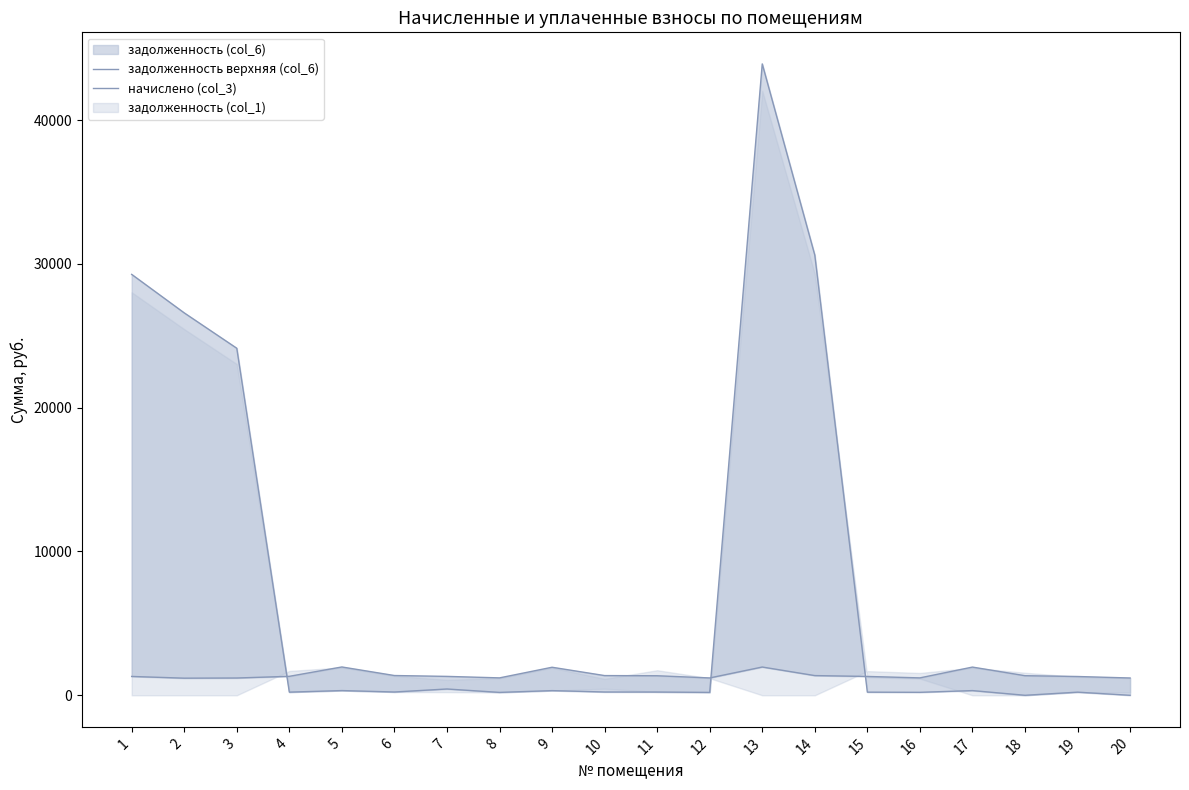

At which category is the sum across all series the highest?

13